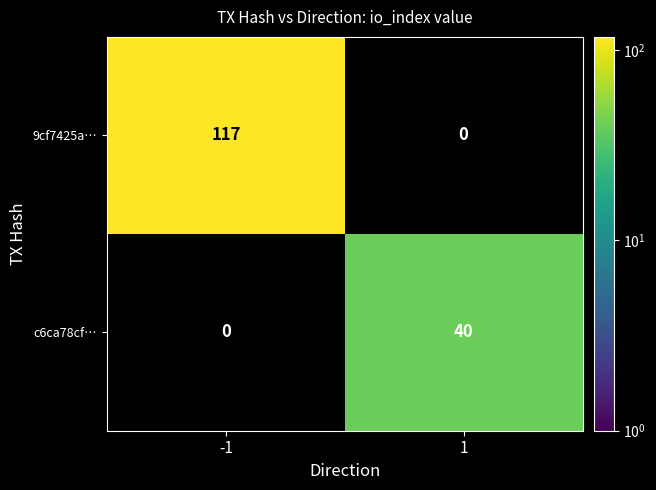

The value of c6ca78cf… at -1 is 15. True or false?

False